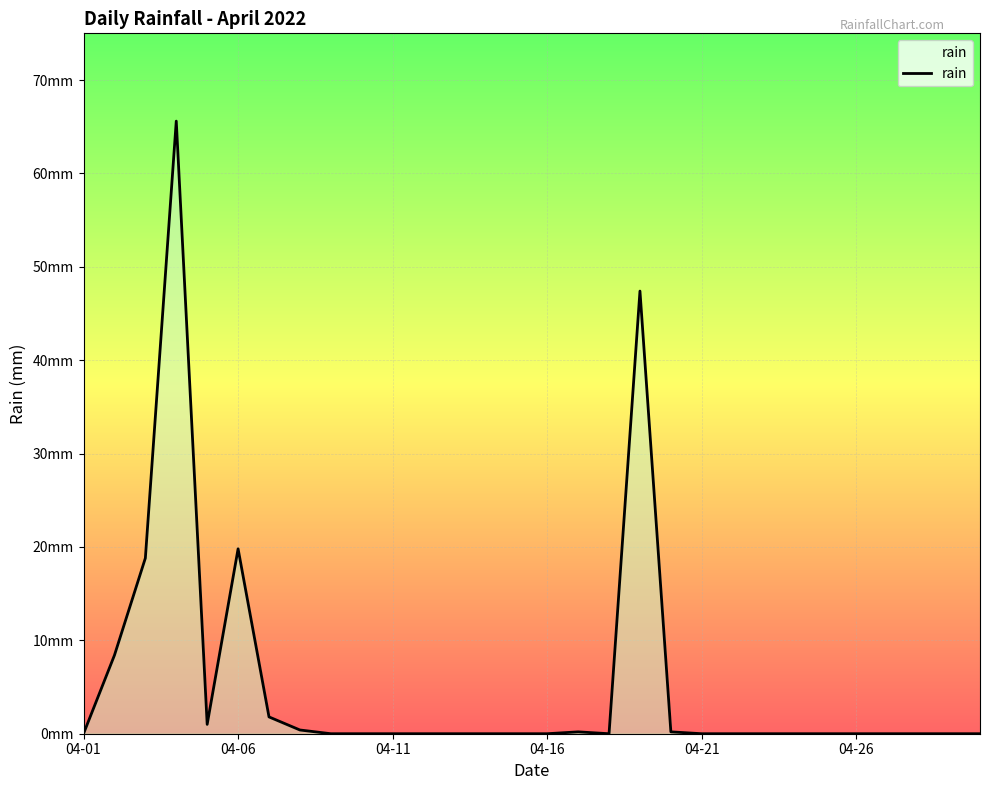

At which category does the chart reach its minimum across all series?

04-01